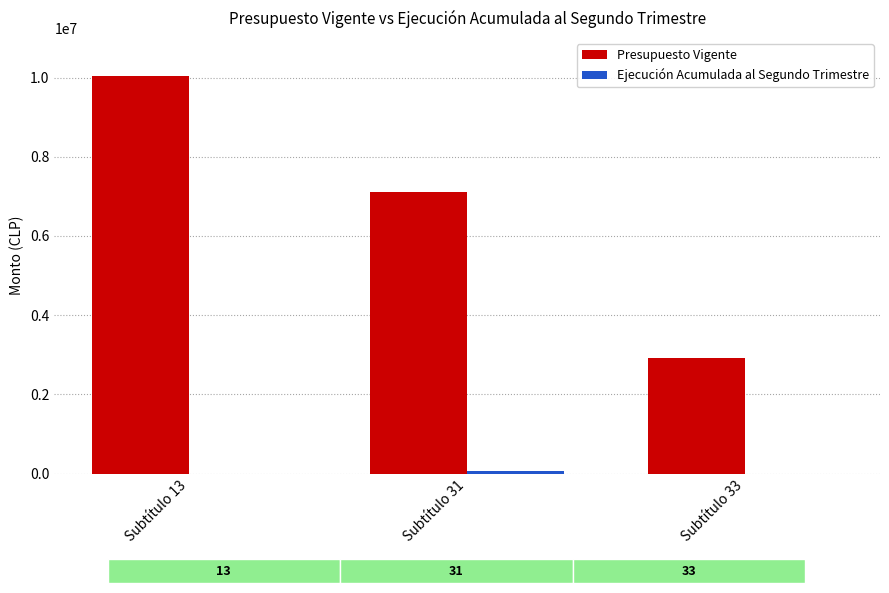

At which label does Presupuesto Vigente first exceed 7114696?

Subtítulo 13